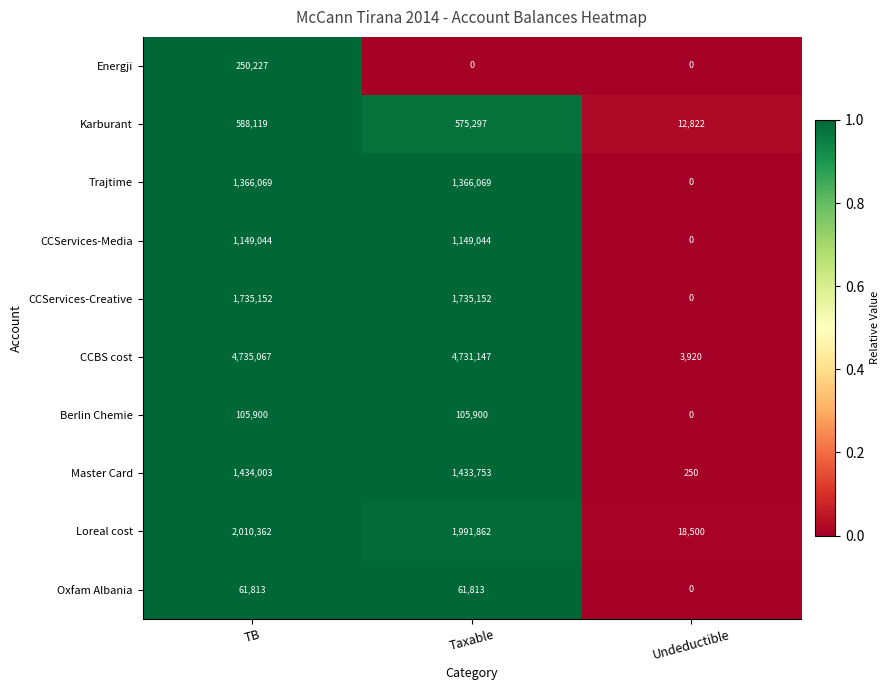

Reading left to right, transcribe all the data shown in this chart.

Energji: TB=250227	Taxable=0	Undeductible=0
Karburant: TB=588119	Taxable=575297	Undeductible=12822
Trajtime: TB=1366069	Taxable=1366069	Undeductible=0
CCServices-Media: TB=1149044	Taxable=1149044	Undeductible=0
CCServices-Creative: TB=1735152	Taxable=1735152	Undeductible=0
CCBS cost: TB=4735067	Taxable=4731147	Undeductible=3920
Berlin Chemie: TB=105900	Taxable=105900	Undeductible=0
Master Card: TB=1434003	Taxable=1433753	Undeductible=250
Loreal cost: TB=2010362	Taxable=1991862	Undeductible=18500
Oxfam Albania: TB=61813	Taxable=61813	Undeductible=0